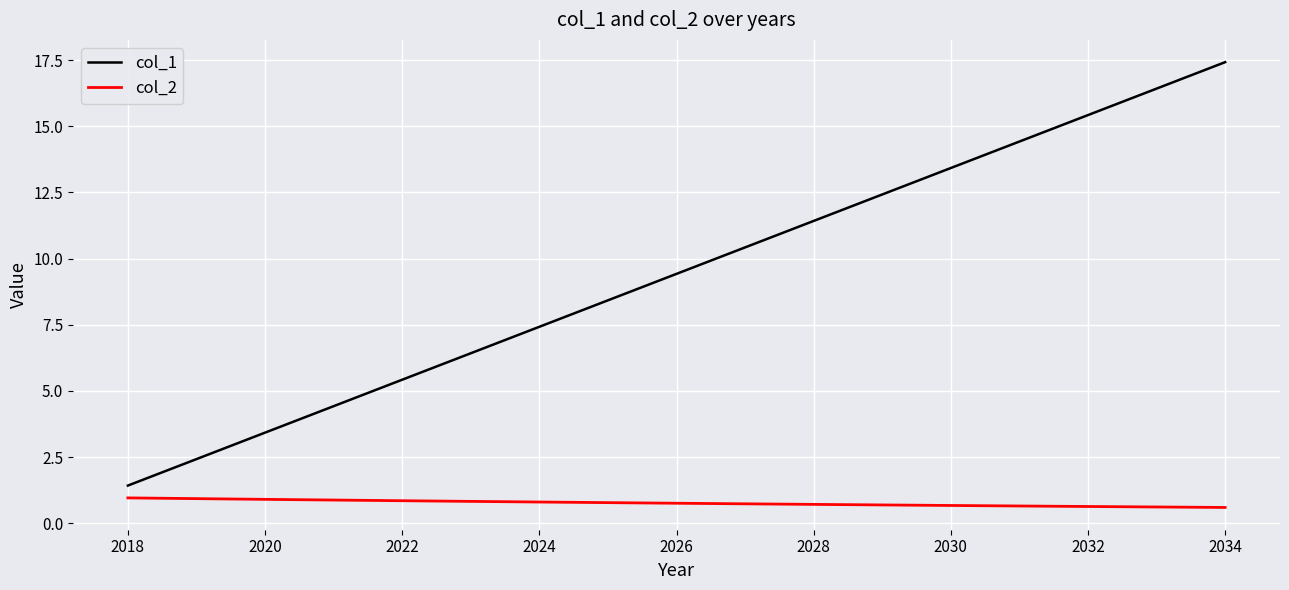

Which series has the widest spread of values?

col_1